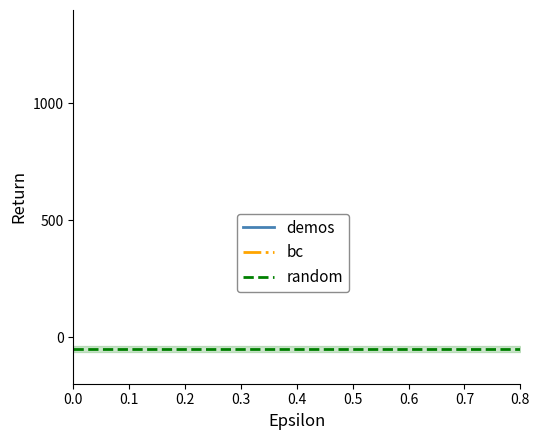

Rank the series at 0.3 from highest to lowest value.

bc, demos, random